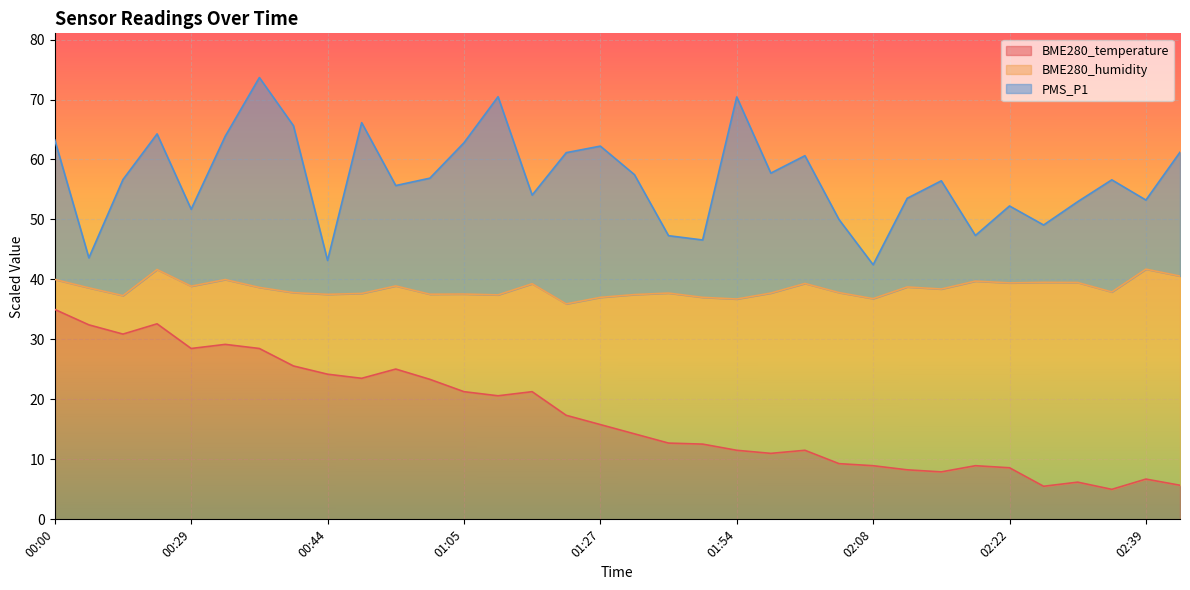

True or false: BME280_temperature and PMS_P1 cross at least once.

False